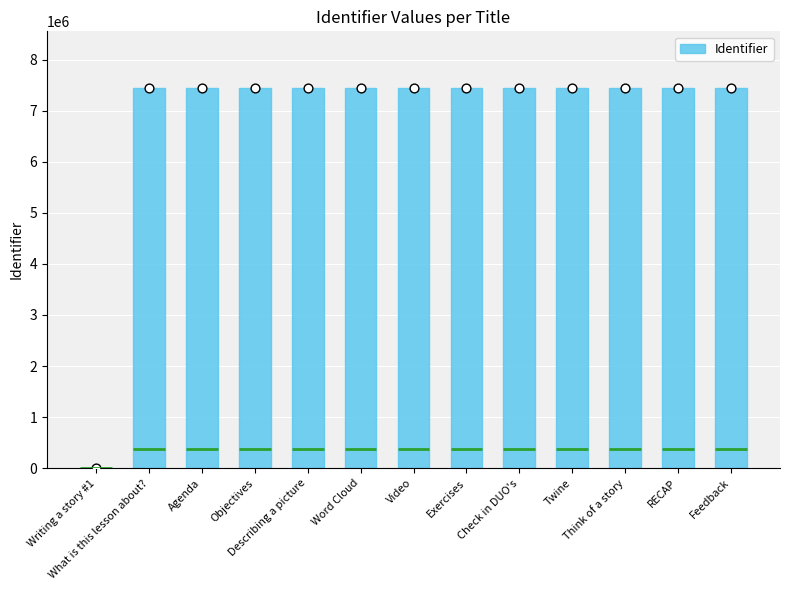

What is the change in value from Word Cloud to Video?

+8